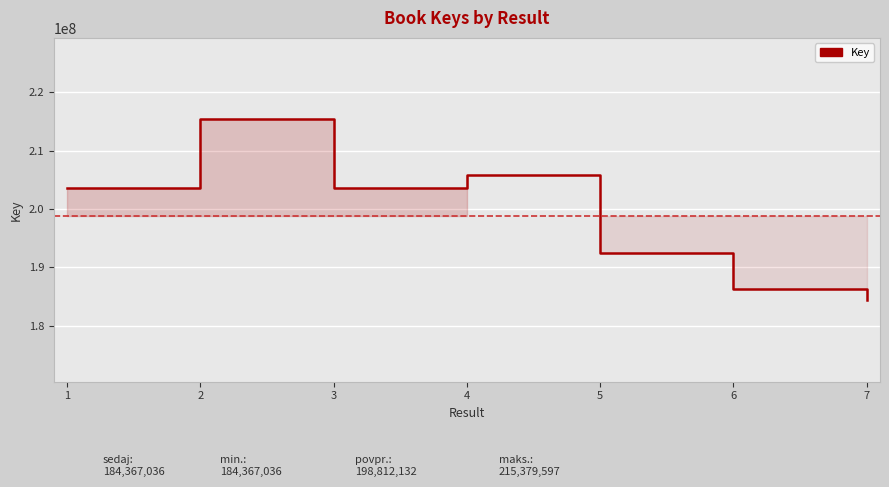

Read the value at 1, to the nearest 10.

203684860